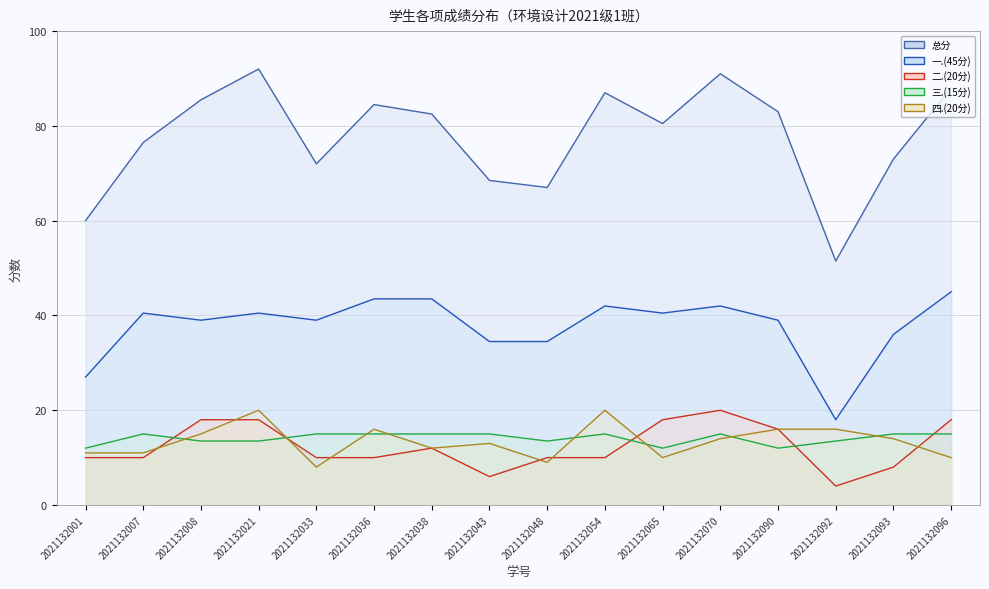

At which label does 二.(20分) first exceed 10?

2021132008